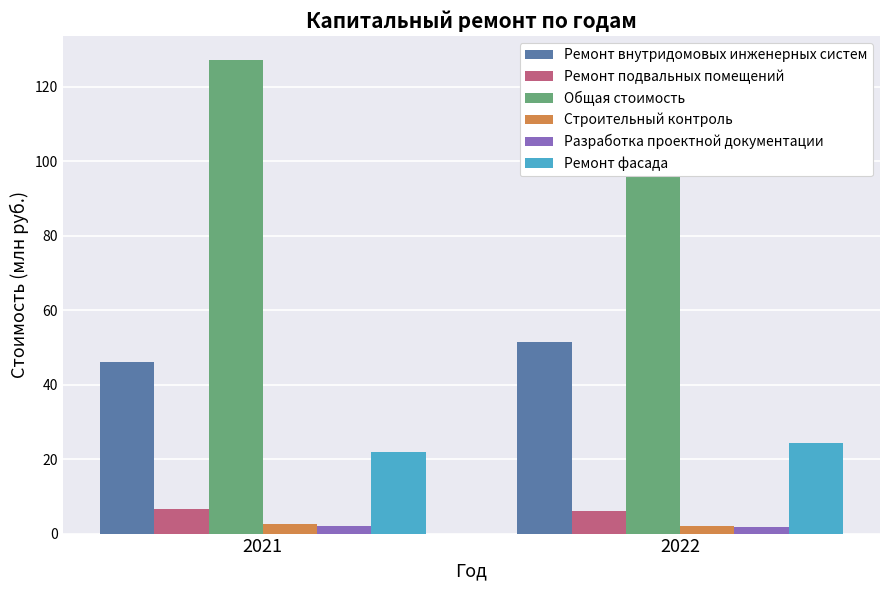

Which series has the largest total across all categories?

Общая стоимость